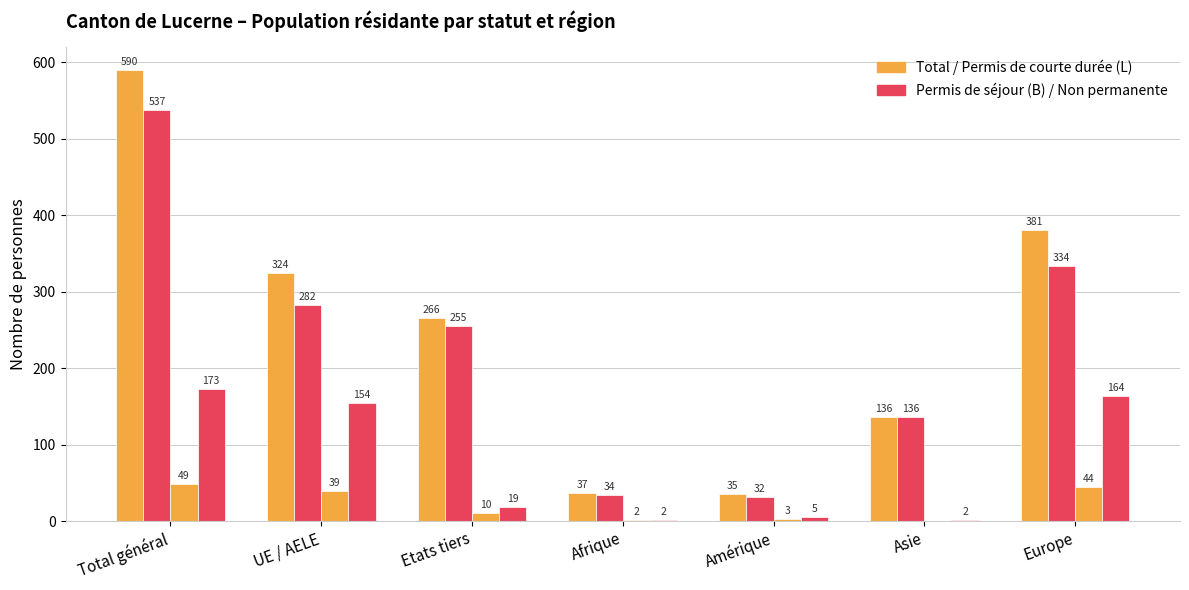

Does the chart contain stacked bars?

No